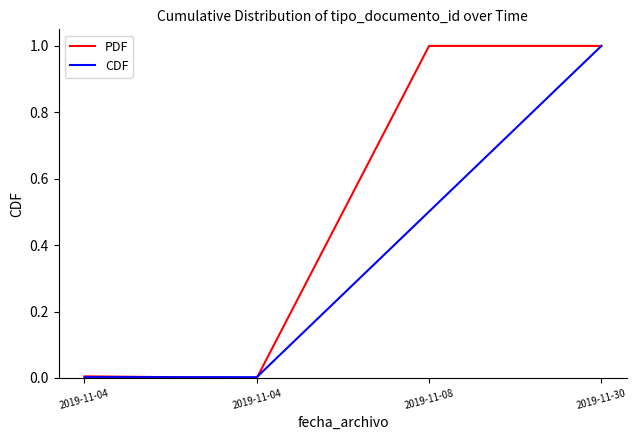

Which series has the largest total across all categories?

PDF